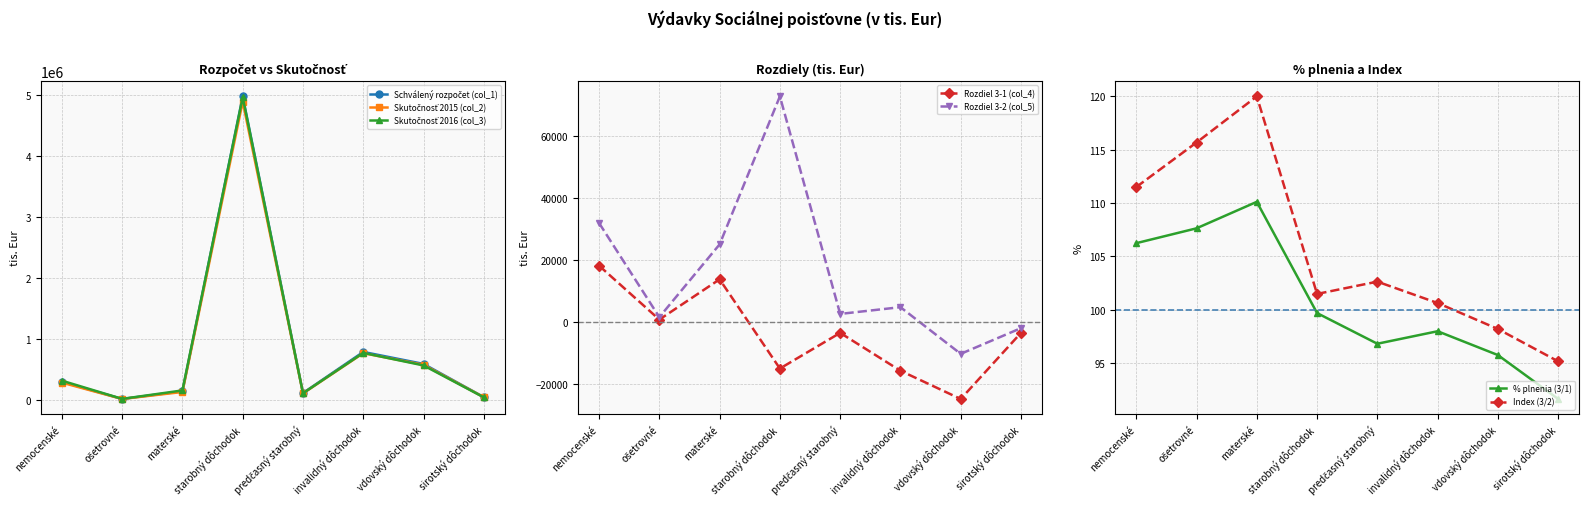

How many data points in Rozdiel 3-2 (col_5) are less than 4868?

4